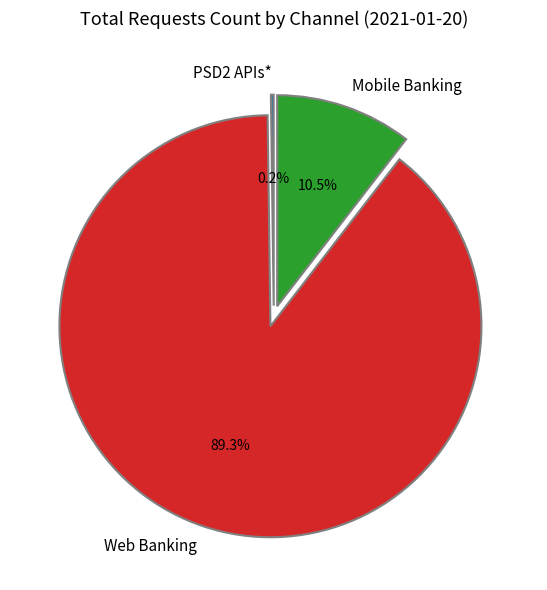

Combined, what portion of the pie is Mobile Banking and Web Banking?

99.8%